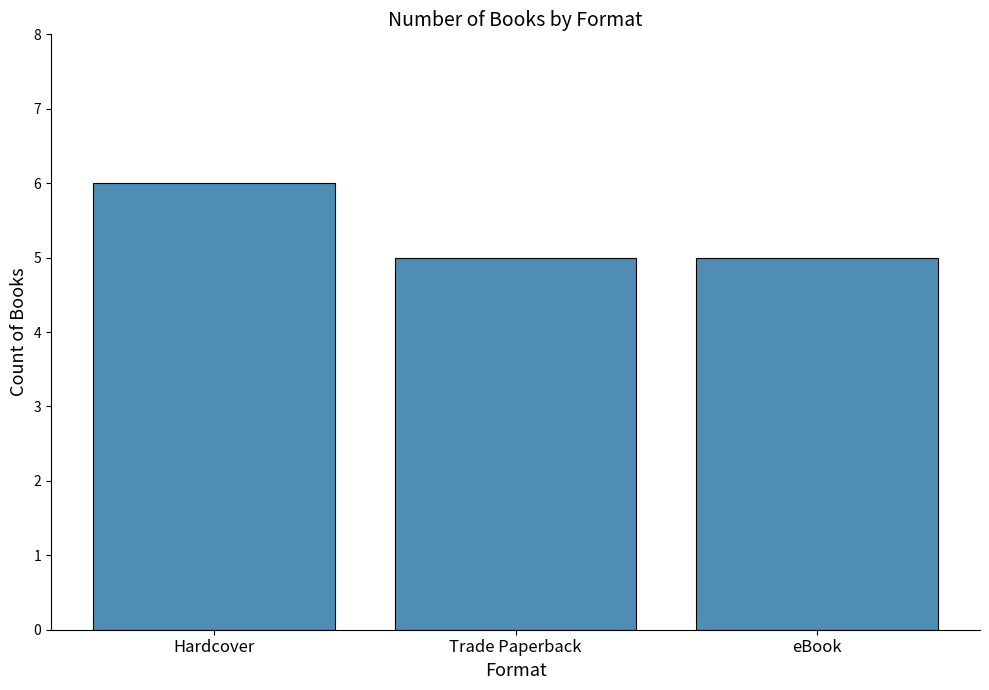

What is the difference between the maximum and second lowest values?

1